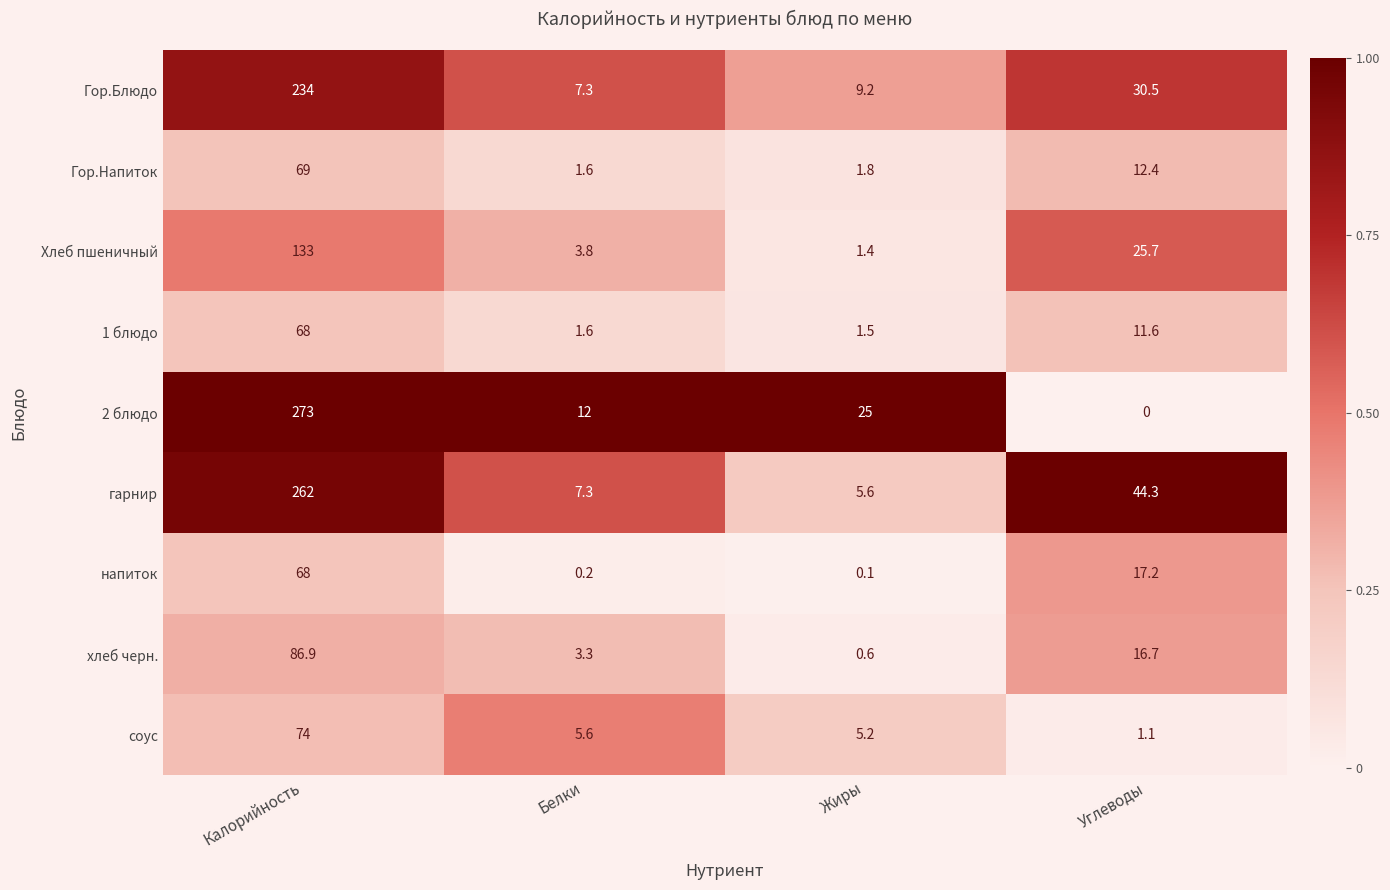

Which series has the largest range (max minus min)?

2 блюдо